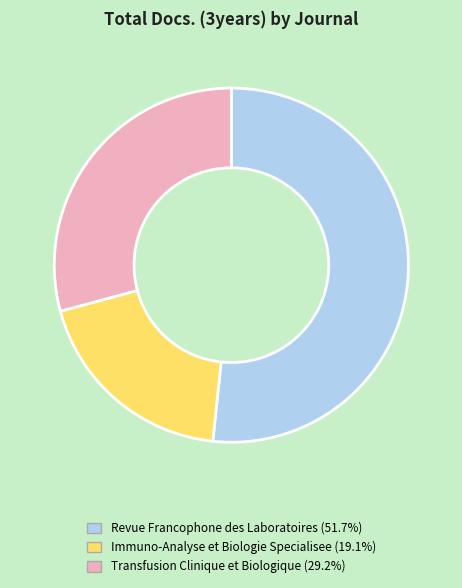

Which slice represents more than half of the pie?

Revue Francophone des Laboratoires